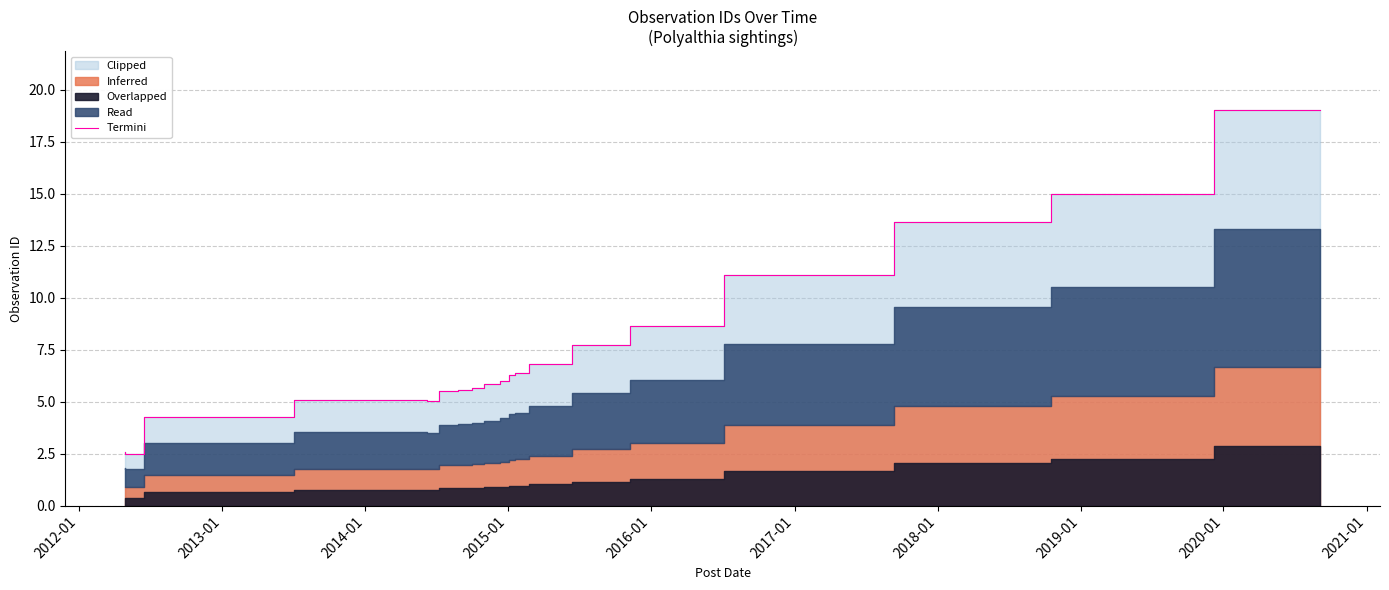

How many points are lower than both their immediate neighbors (excluding endpoints)?

2